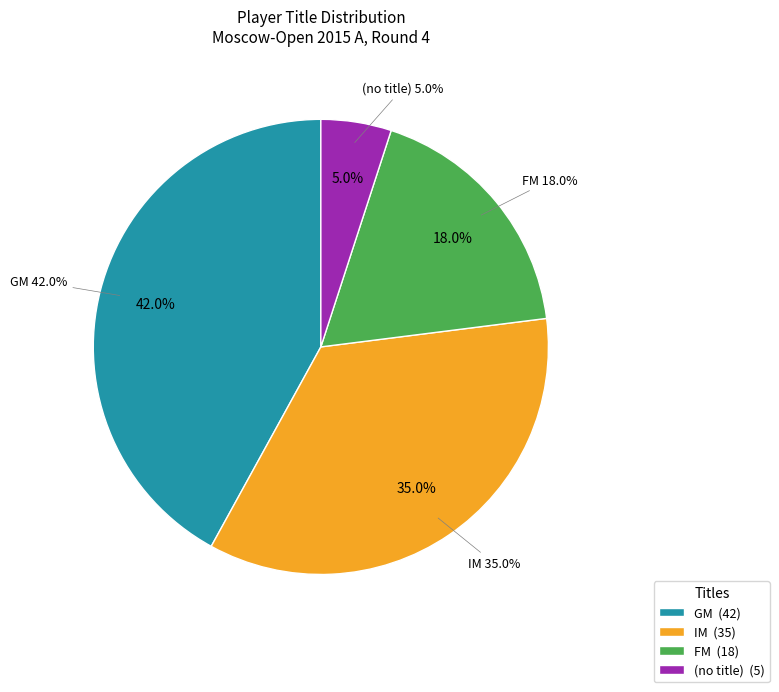

How many segments does this pie chart have?

4